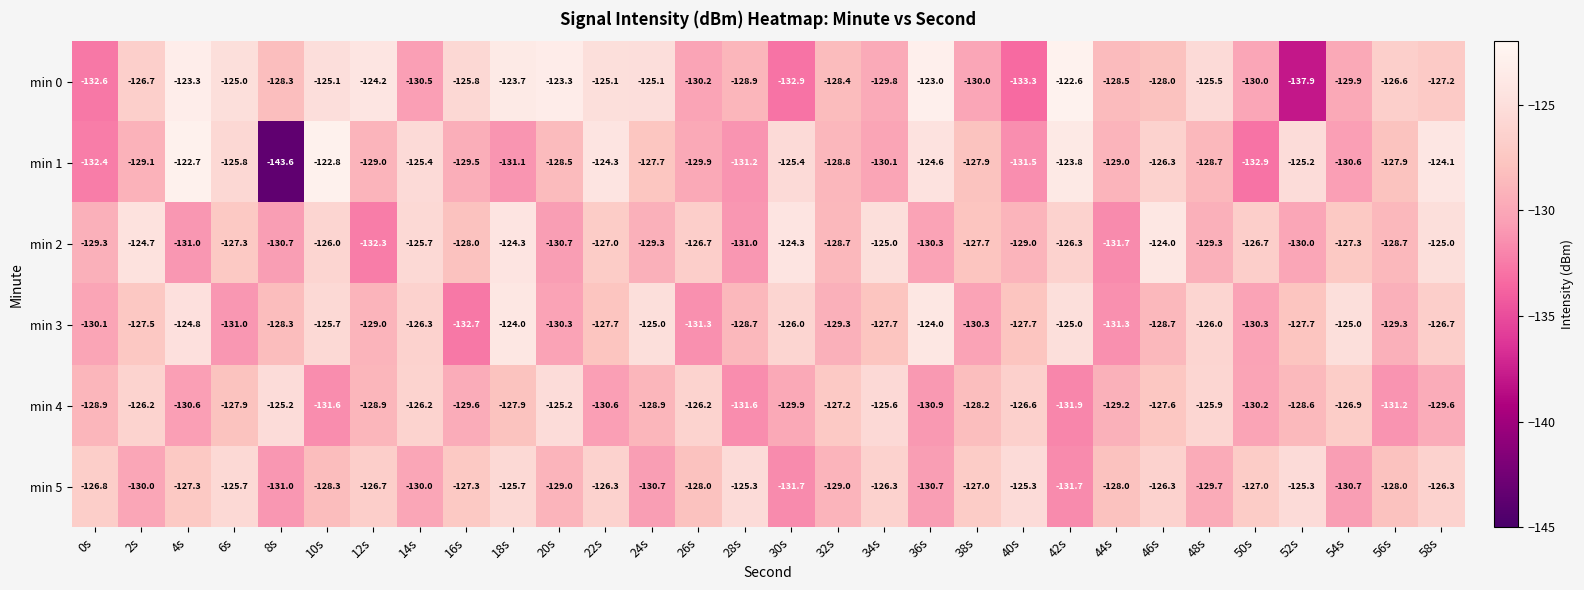

Which series has the largest total across all categories?

min 0